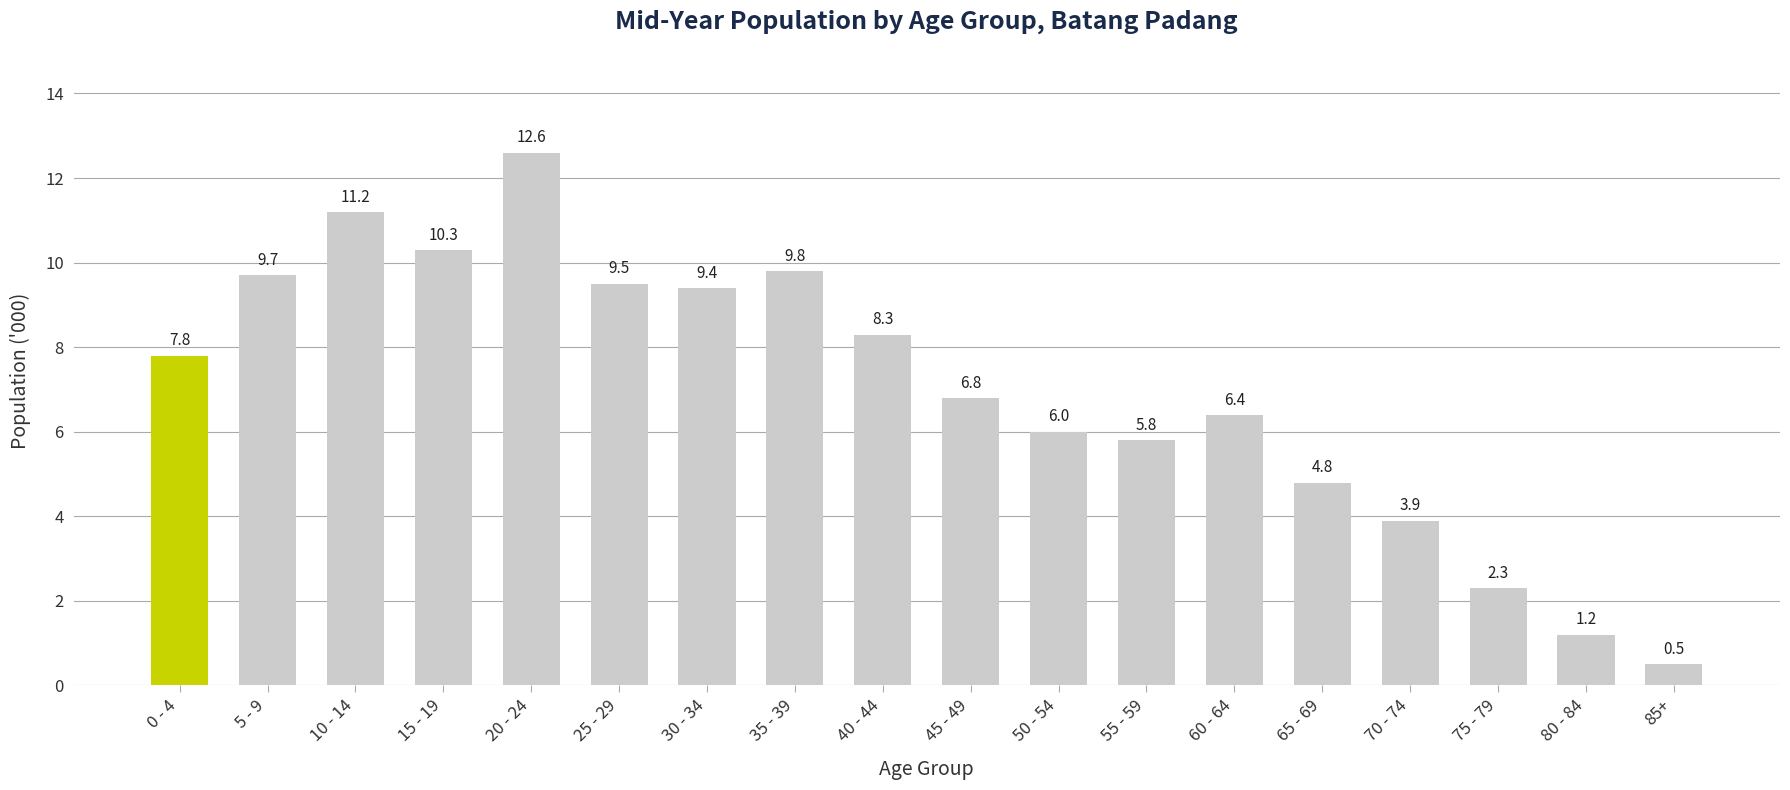

What is the sum of the values at 30 - 34 and 85+?

9.9